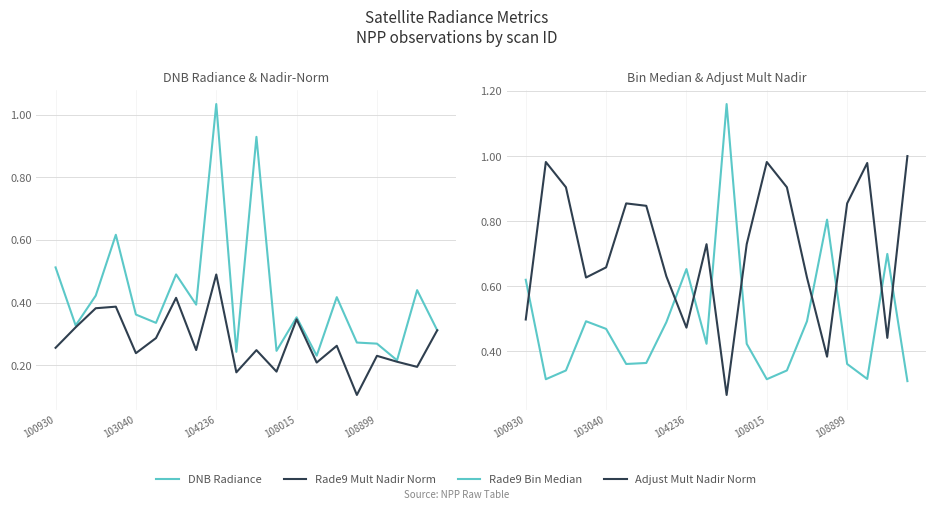

What is the label of the 1st point from the left?

100930